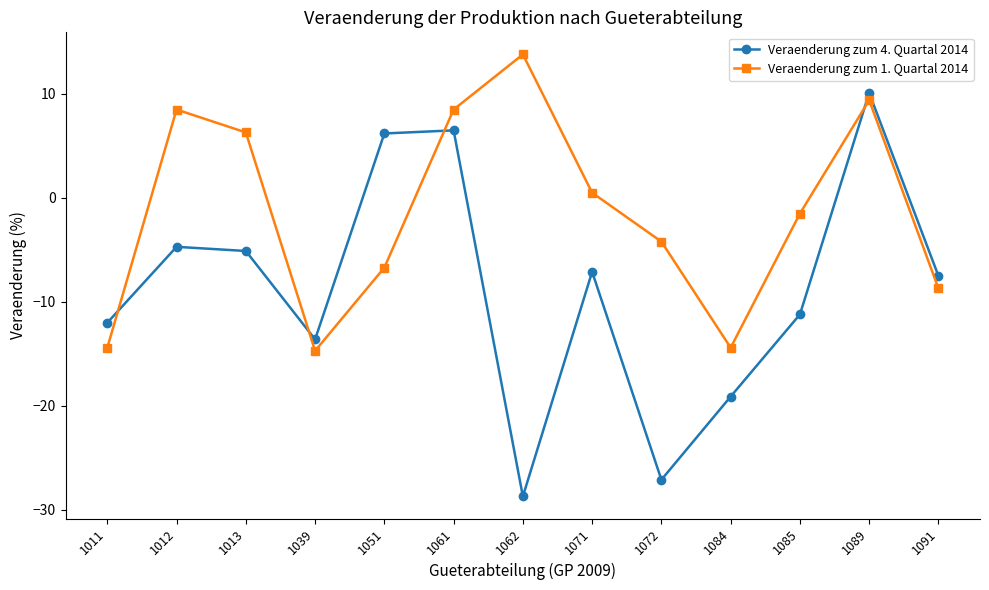

Where does the Veraenderung zum 4. Quartal 2014 series first go above -7?

1012